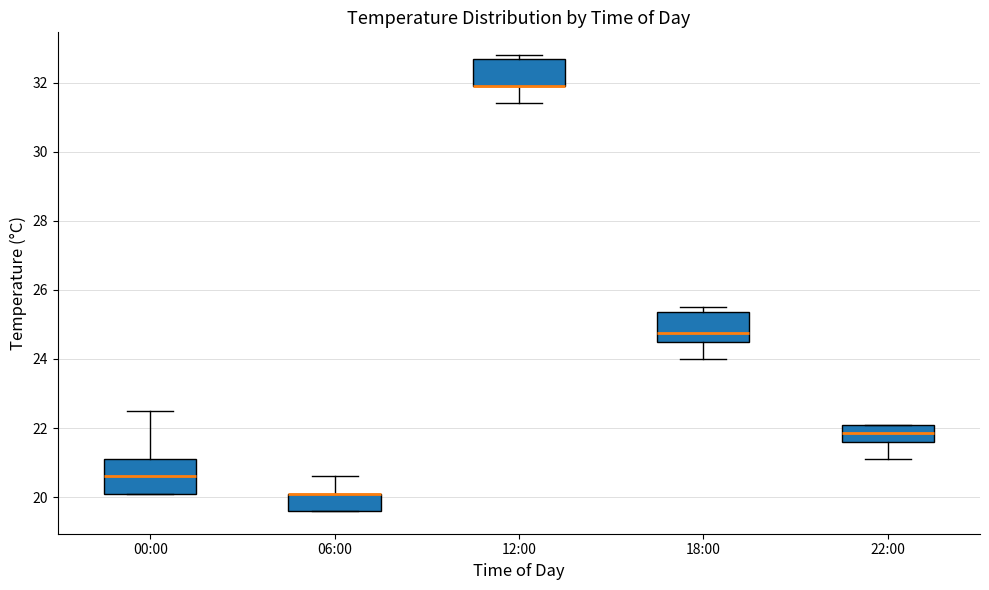

Where does the lower whisker of the box for 12:00 end on the y-axis? The values are not printed on the chart, so give them approximately, as read against the axis.

31.4